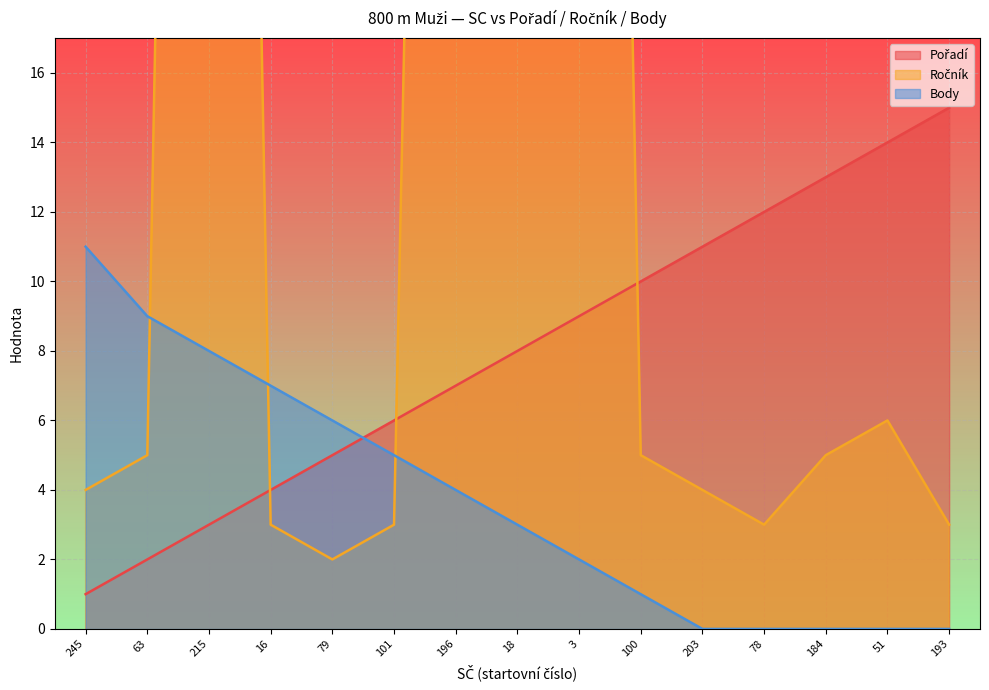

What is the sum of all Pořadí values?

120